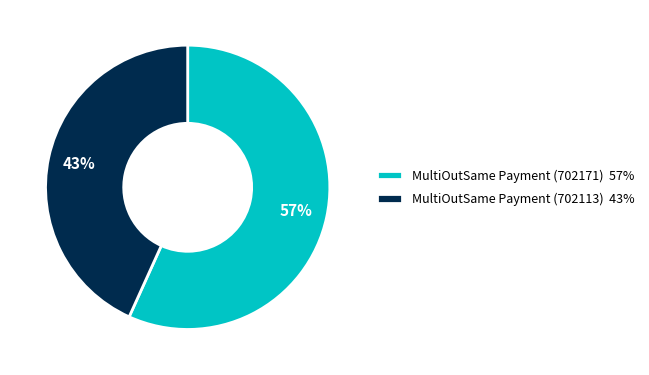

Do MultiOutSame Payment (702113) 43% and MultiOutSame Payment (702171) 57% together represent more than half of the pie?

Yes